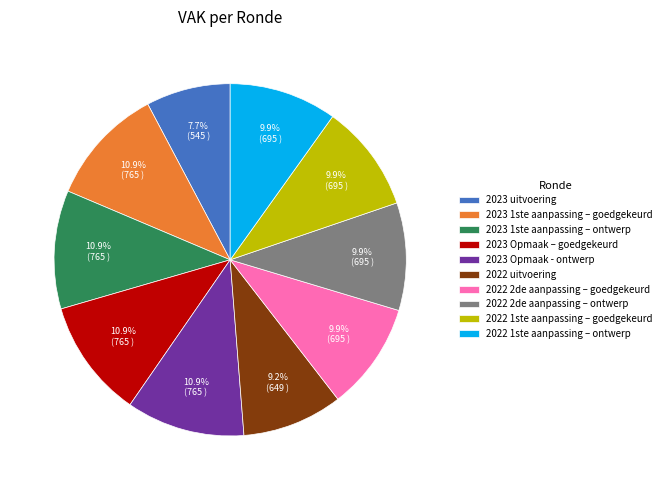

Does 2023 uitvoering represent more than half of the total?

No